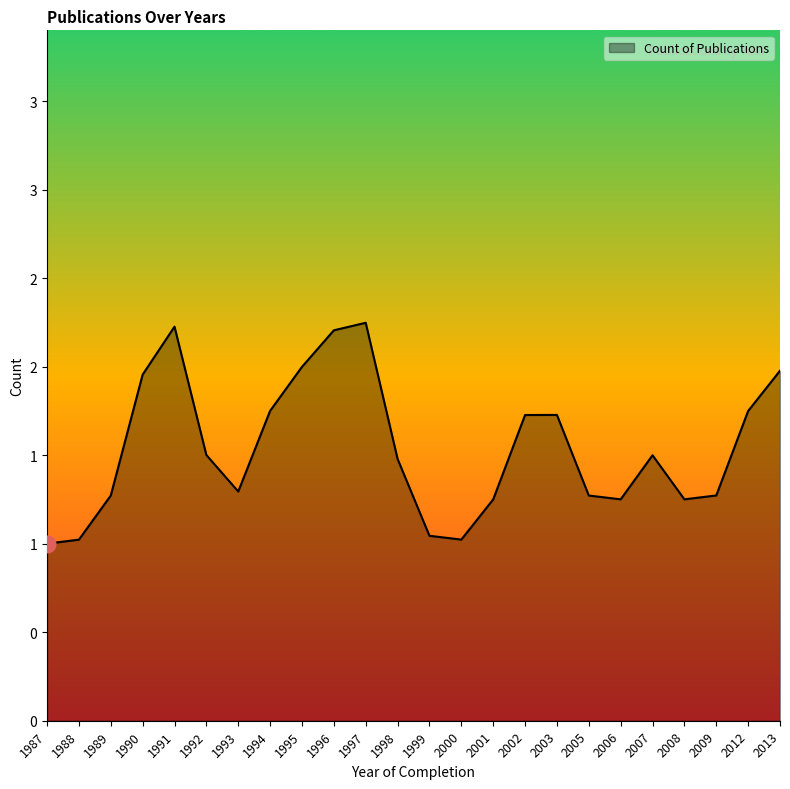

Does the chart display data point markers on the line(s)?

No